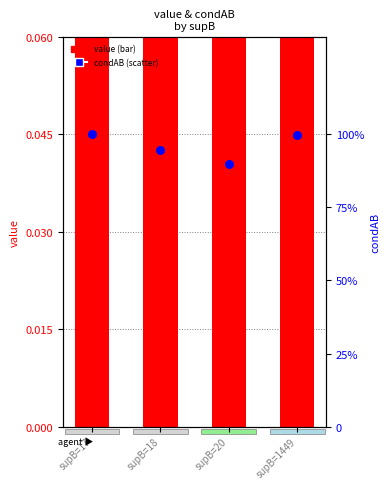

At how many categories does at least one series exceed 0?

4